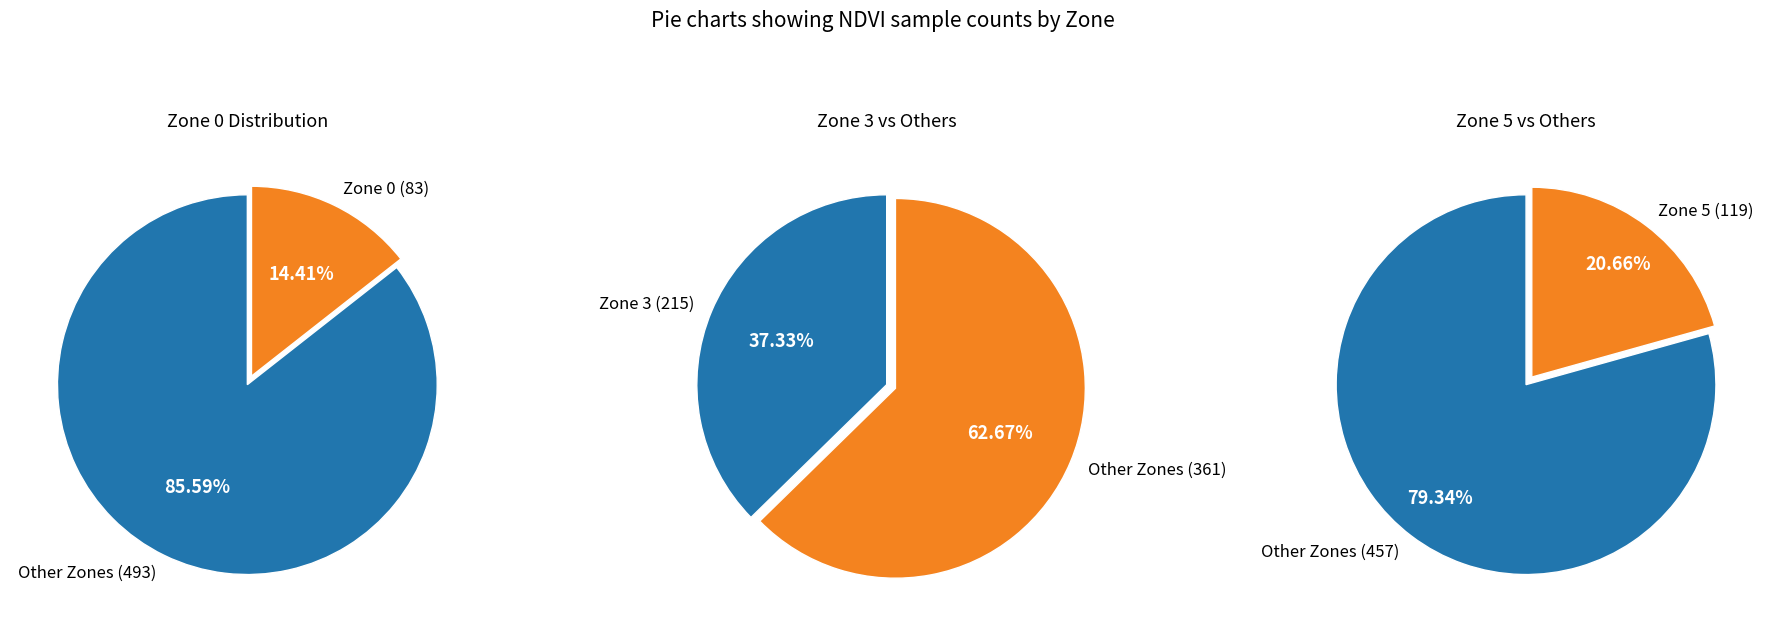

To the nearest percent, what percentage of the pie is Zone 5?

21%